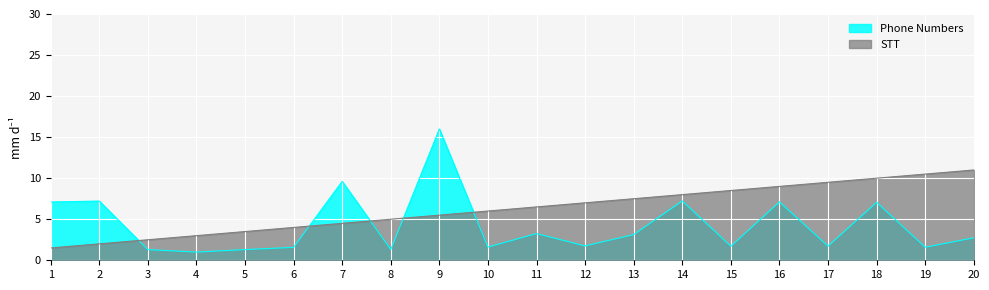

What is the total value across all series at 5?

4.8